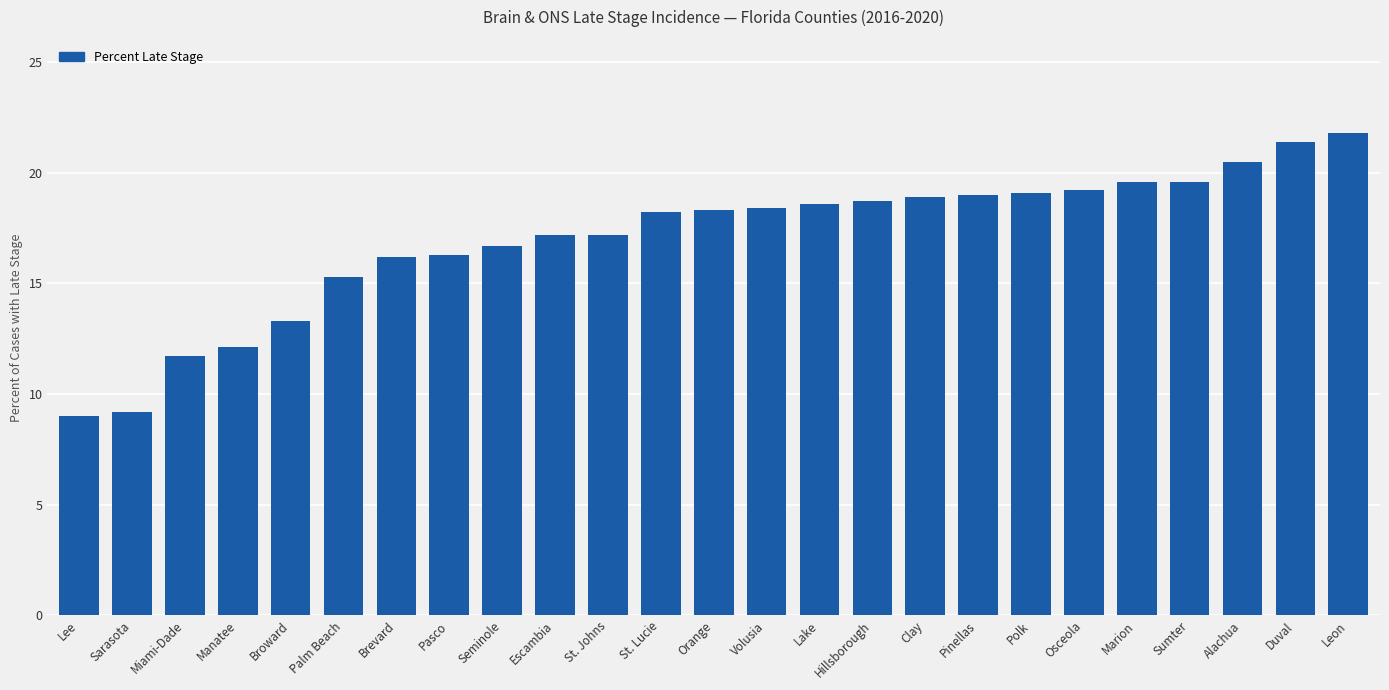

What is the change in value from Escambia to Pinellas?

+1.8